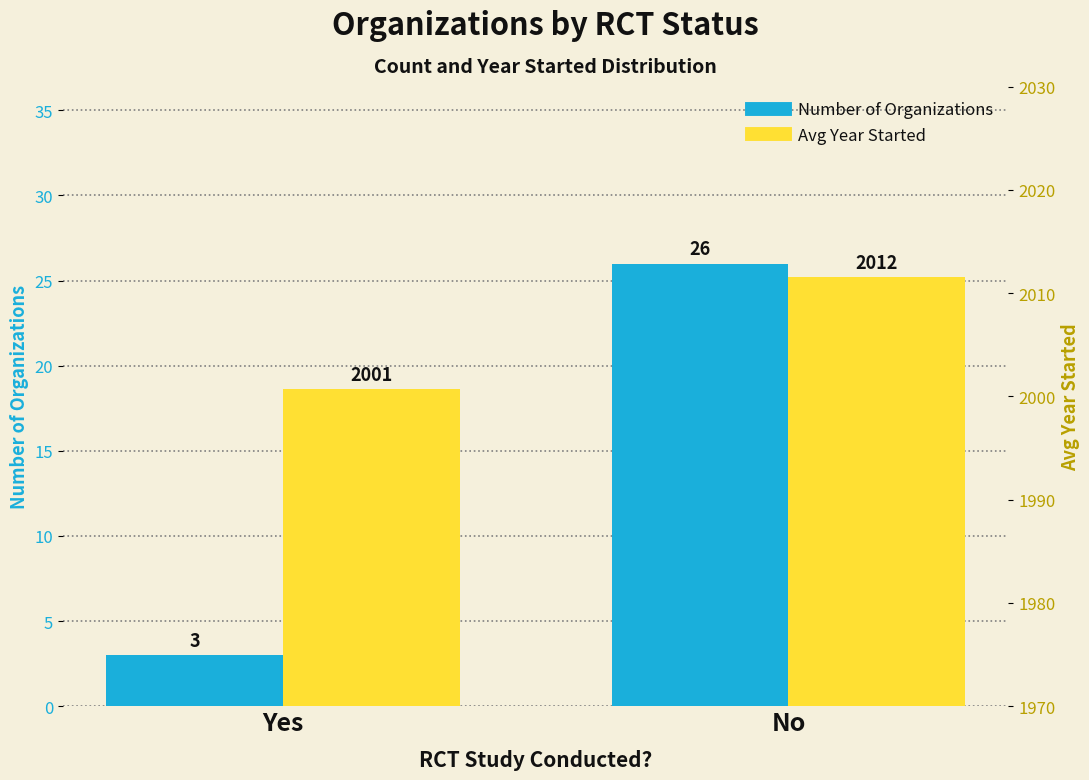

What are all the series names shown in the legend?

Number of Organizations, Avg Year Started